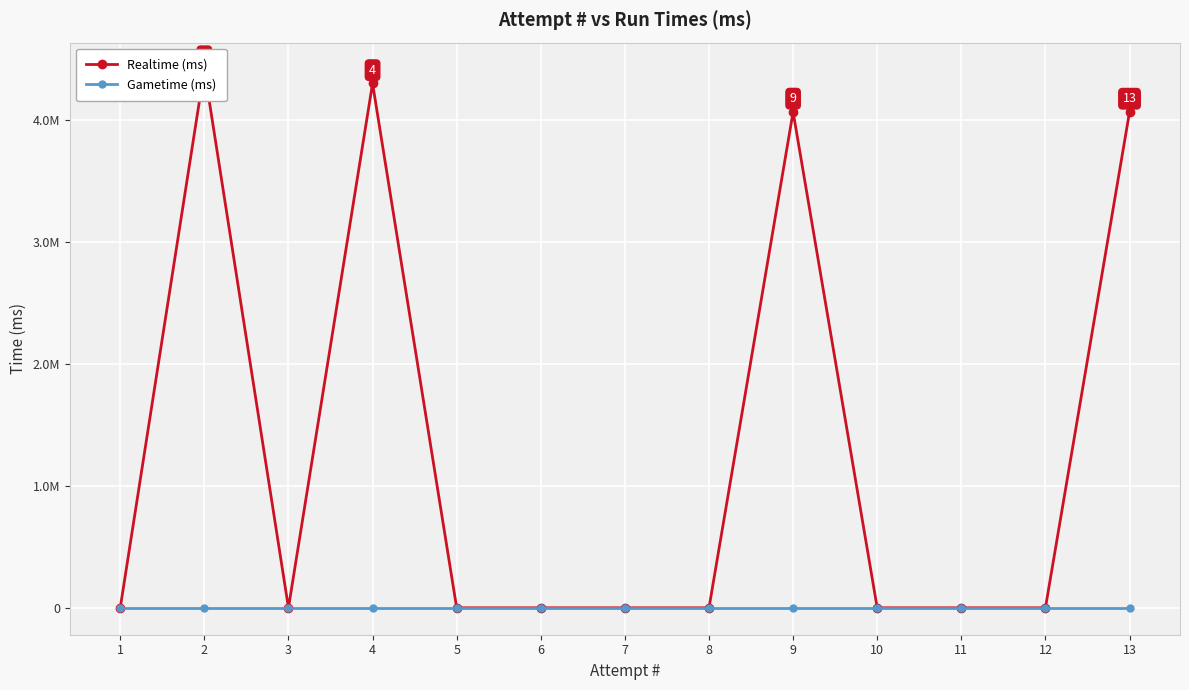

Is this an area chart (filled region under the line)?

No